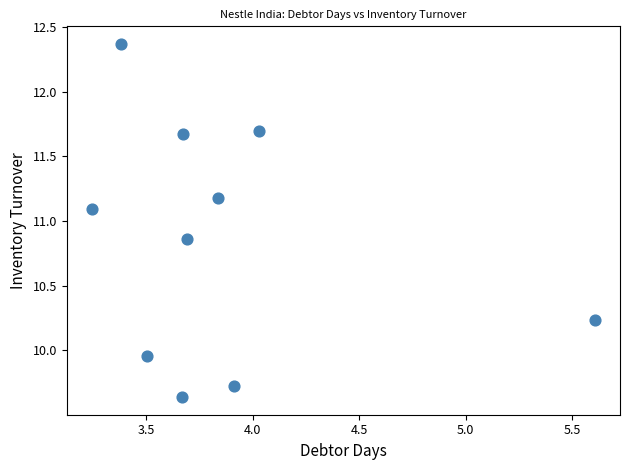

What Y value in the scatter plot is closest to 11?

11.1